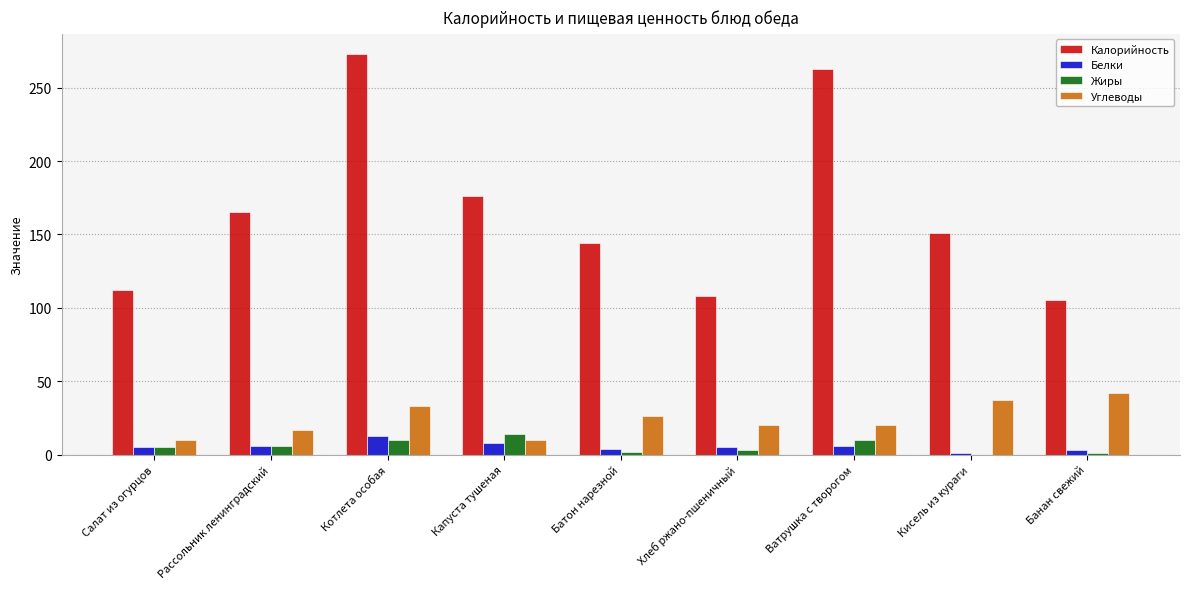

Read the Углеводы value at Хлеб ржано-пшеничный, to the nearest 5.

20